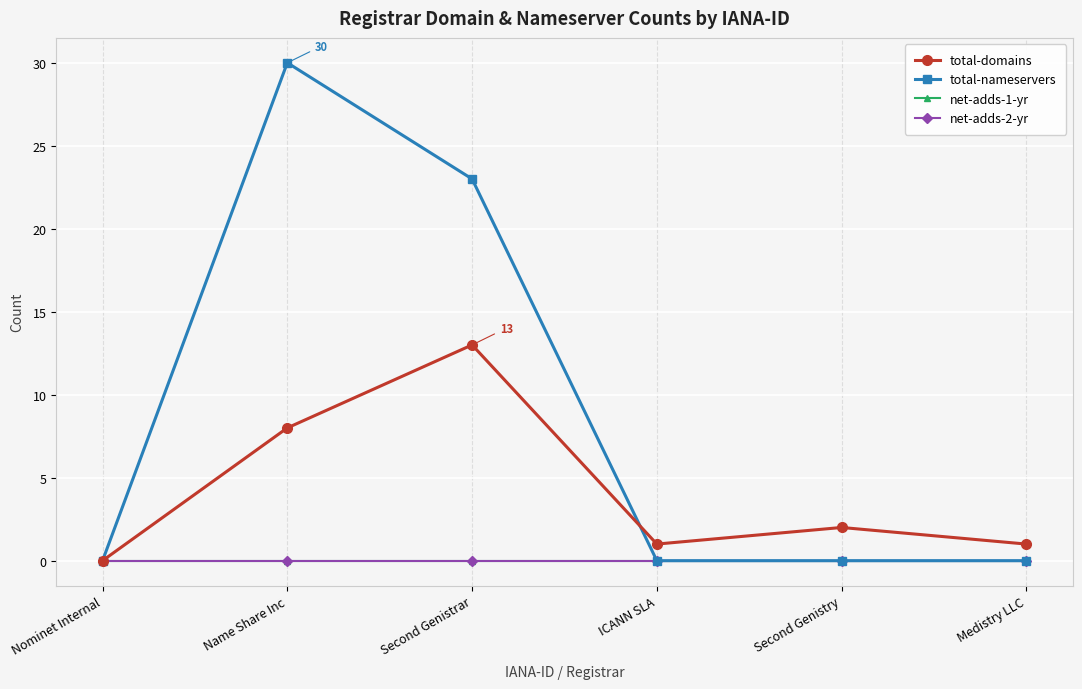

Reading left to right, what are all the values shown in this chart?

total-domains: Nominet Internal=0	Name Share Inc=8	Second Genistrar=13	ICANN SLA=1	Second Genistry=2	Medistry LLC=1
total-nameservers: Nominet Internal=0	Name Share Inc=30	Second Genistrar=23	ICANN SLA=0	Second Genistry=0	Medistry LLC=0
net-adds-1-yr: Nominet Internal=0	Name Share Inc=0	Second Genistrar=0	ICANN SLA=0	Second Genistry=0	Medistry LLC=0
net-adds-2-yr: Nominet Internal=0	Name Share Inc=0	Second Genistrar=0	ICANN SLA=0	Second Genistry=0	Medistry LLC=0